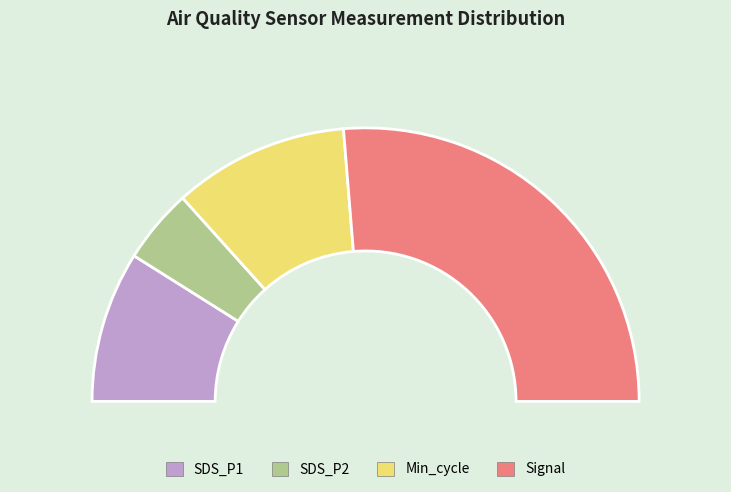

Count the number of slices in the pie.

4